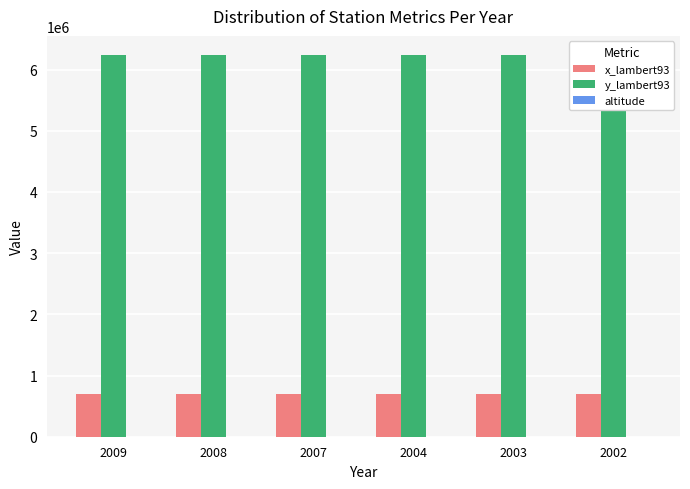

What is the greatest value displayed?

6238600